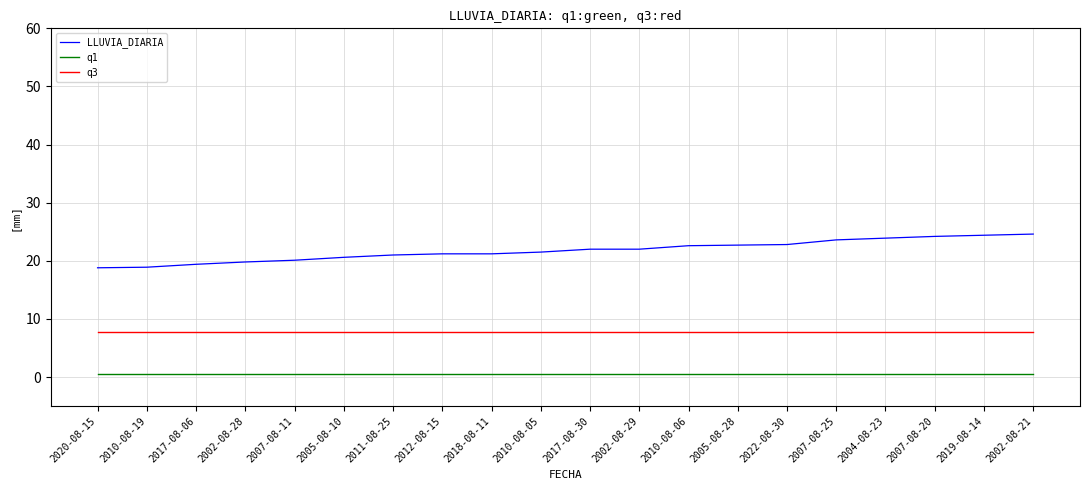

What position from the right is 2010-08-05?

11